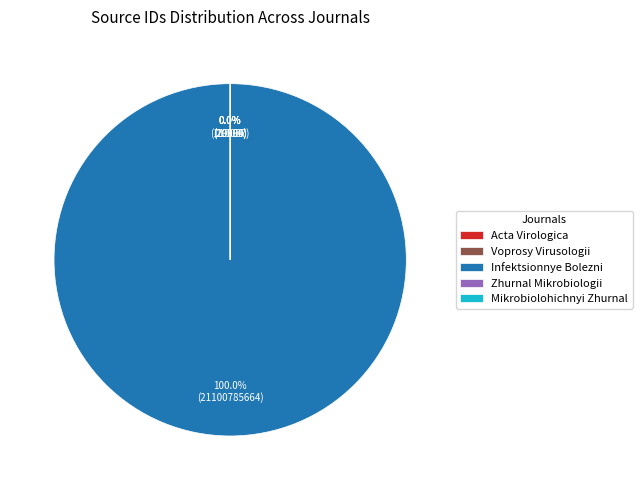

How much of the chart is everything except Mikrobiolohichnyi Zhurnal?

100.0%